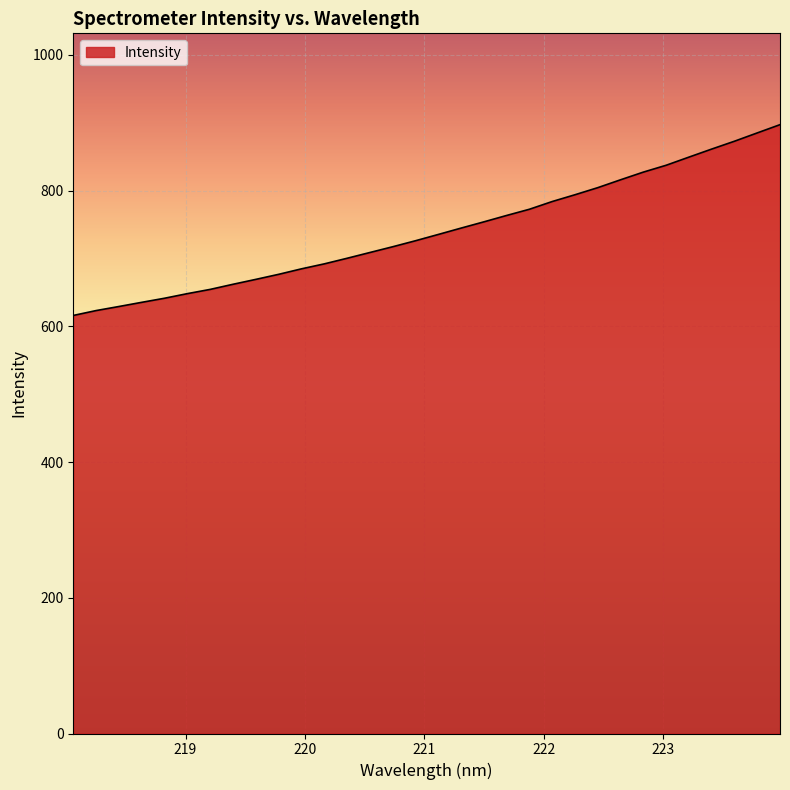

What is the minimum value shown in the chart?

615.9